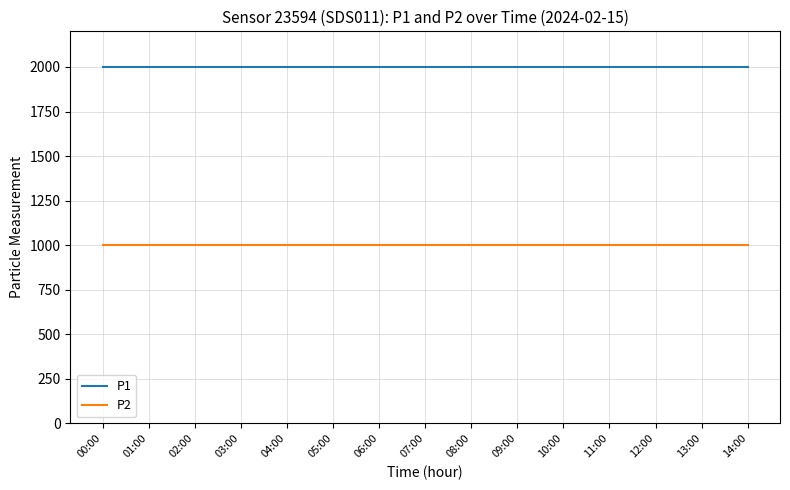

List the series in order of their peak value, highest first.

P1, P2